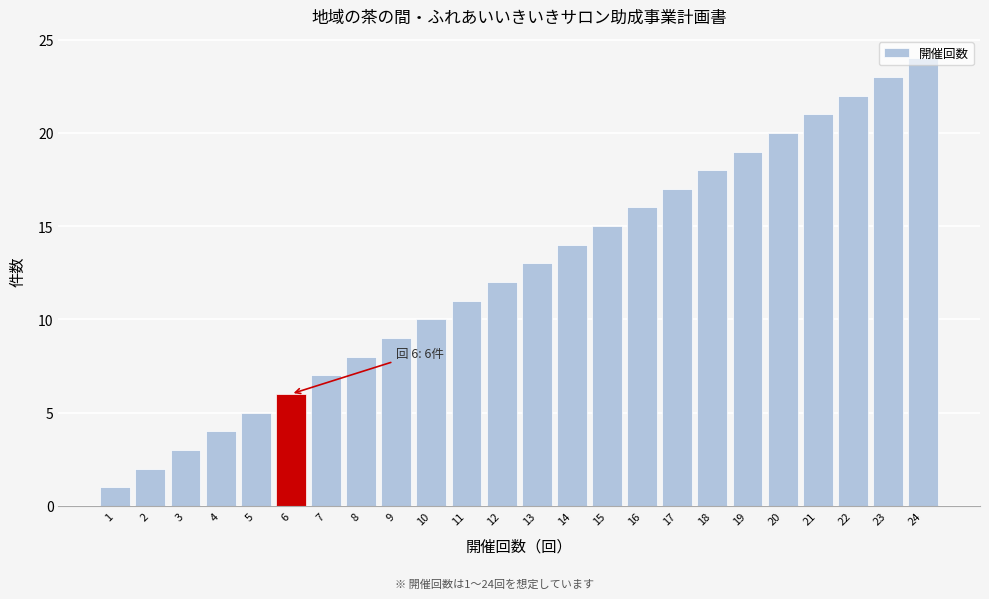

Which label corresponds to the largest value in the chart?

24